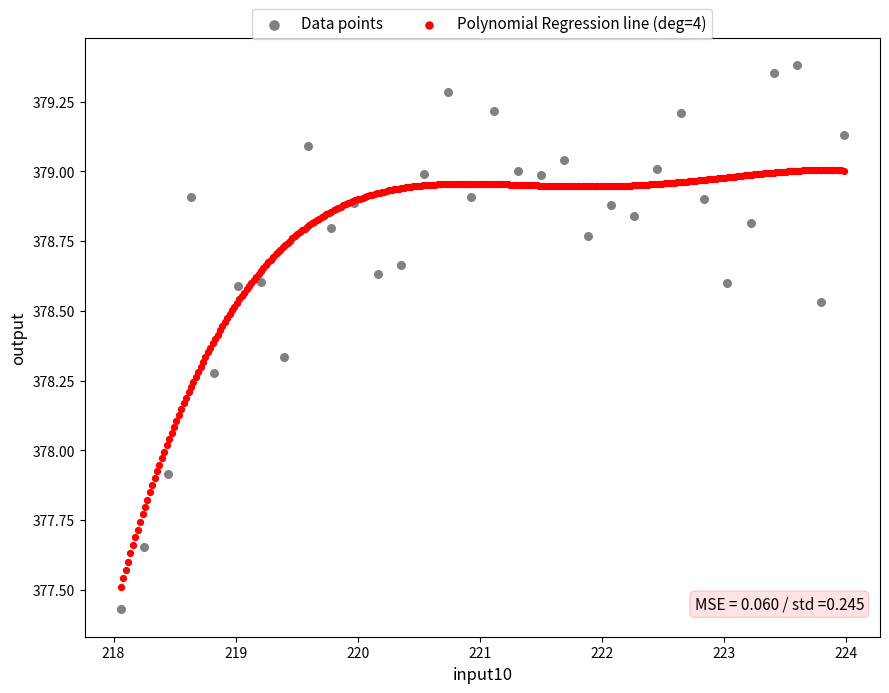

Which series contains the highest Y value?

Data points